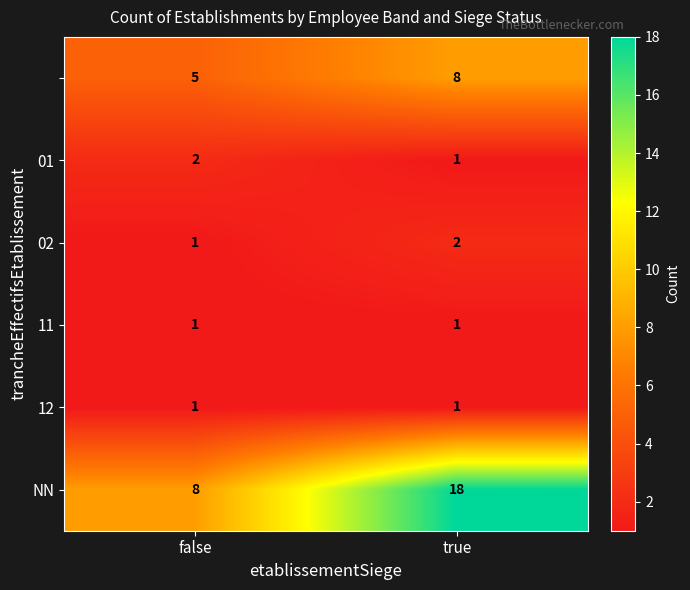

How many series are shown in this chart?

6